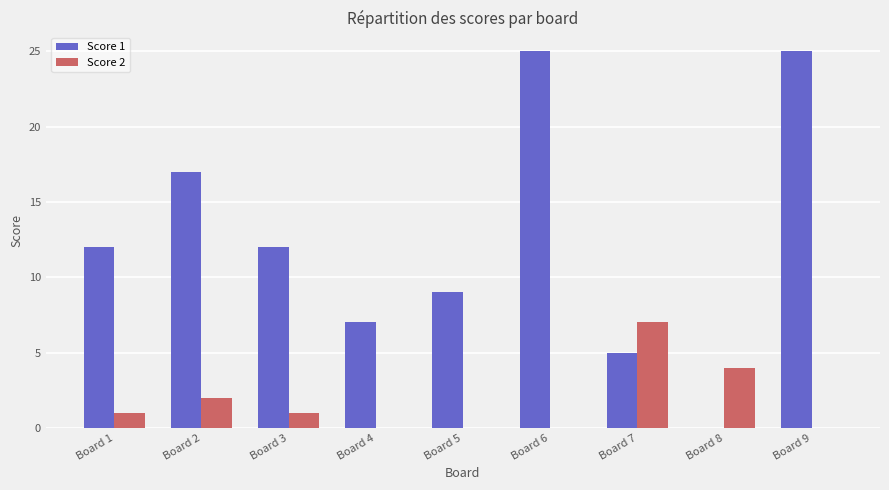

What is the approximate value of Score 2 at Board 1?

1